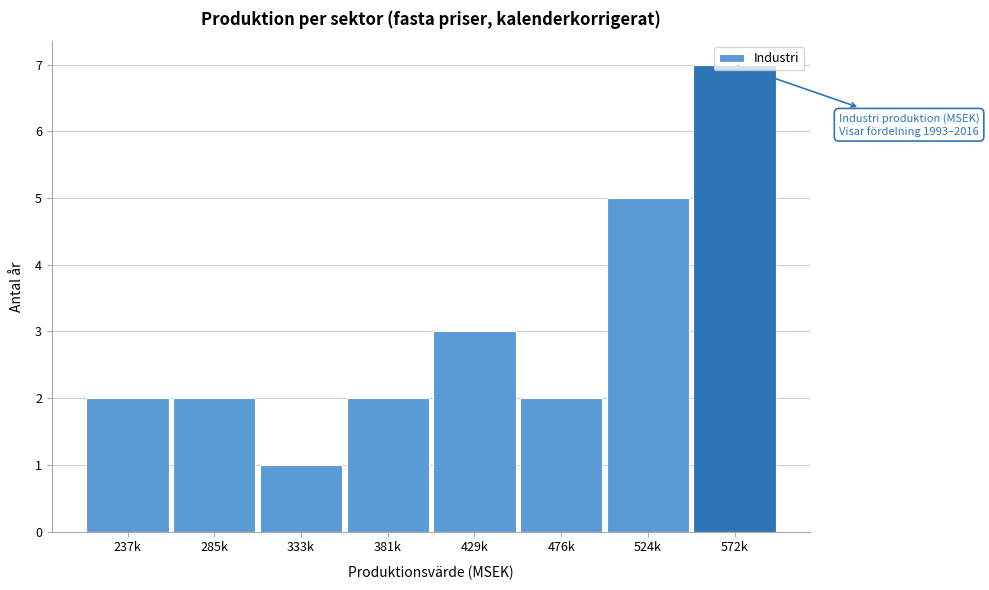

What is the label of the 8th bar from the left?

572k